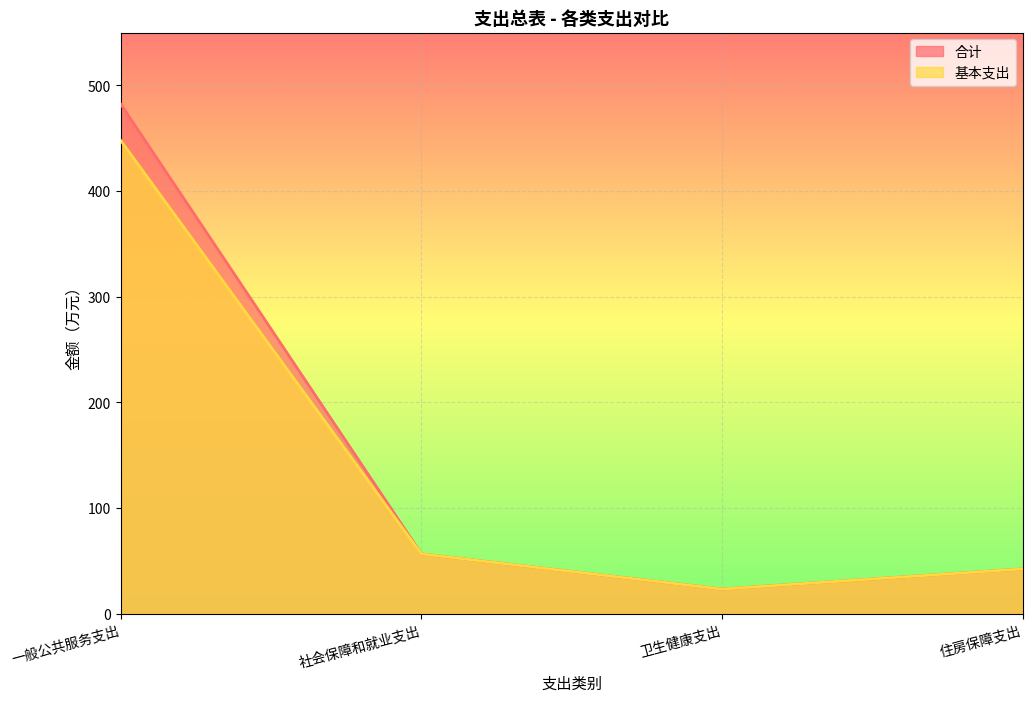

At which category does the chart reach its minimum across all series?

卫生健康支出